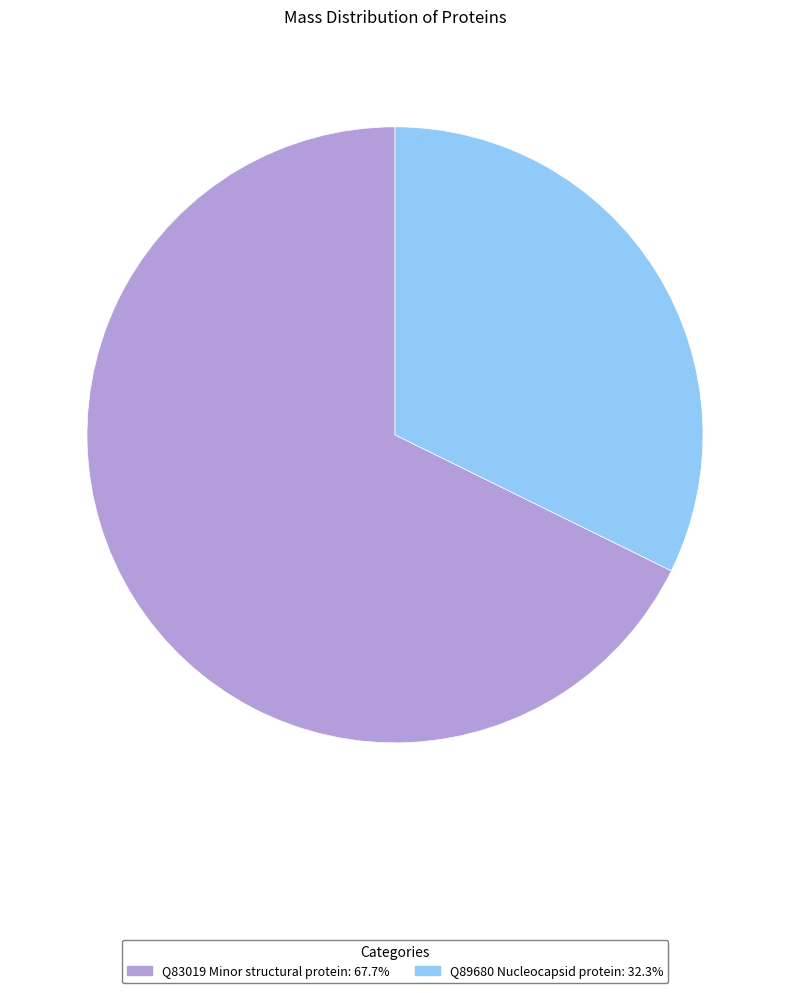

Does Q83019 Minor structural protein represent more than half of the total?

Yes